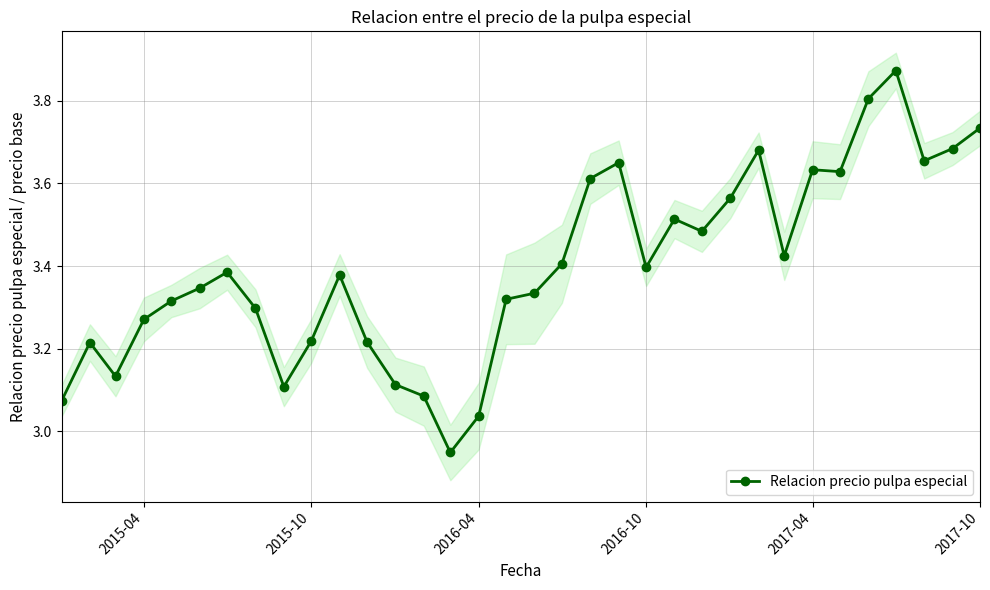

True or false: Relacion precio pulpa especial has more than 0 interior local peaks.

True